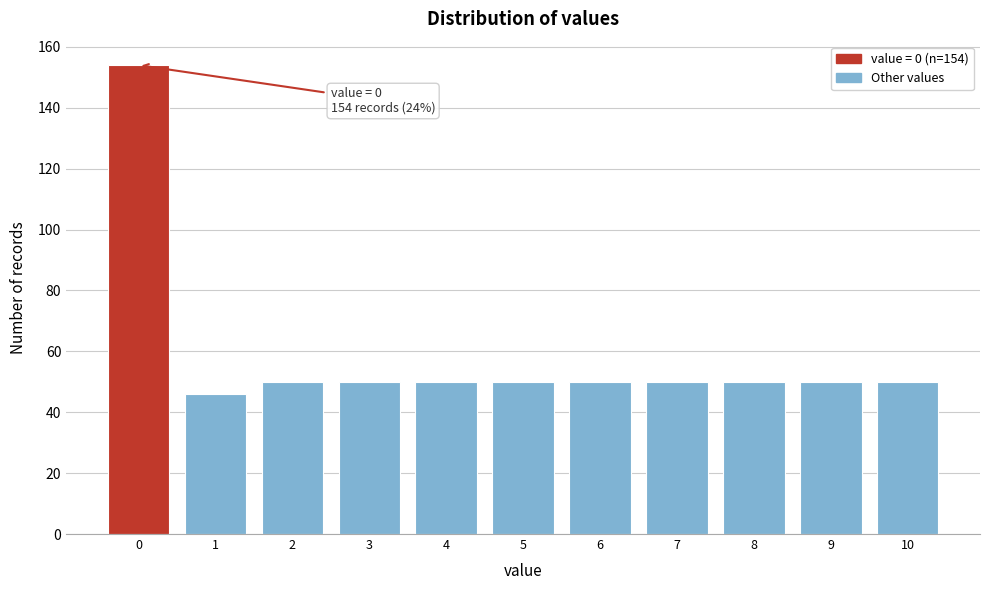

Reading left to right, list all the values displayed in this chart.

0=154	1=46	2=50	3=50	4=50	5=50	6=50	7=50	8=50	9=50	10=50